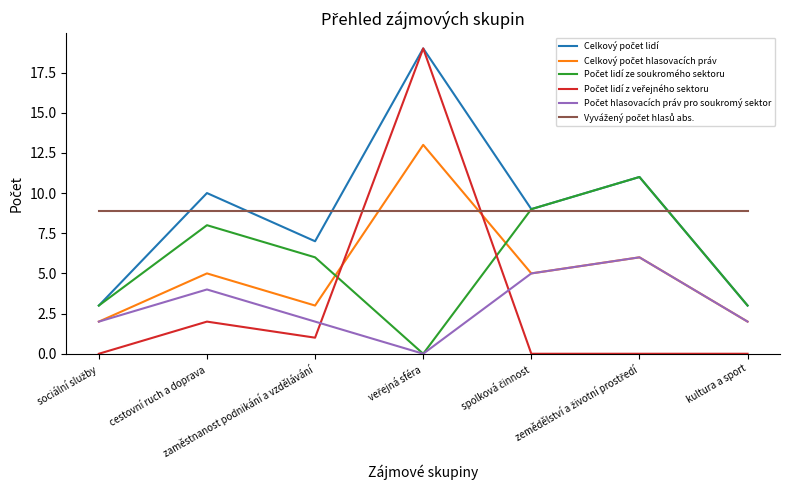

In Počet hlasovacích práv pro soukromý sektor, how many points are higher than both neighbors (excluding endpoints)?

2